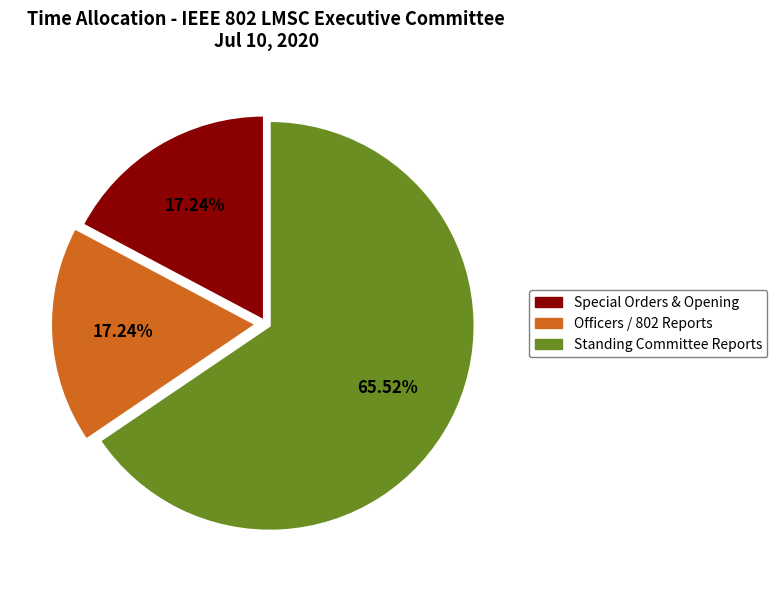

How many segments does this pie chart have?

3